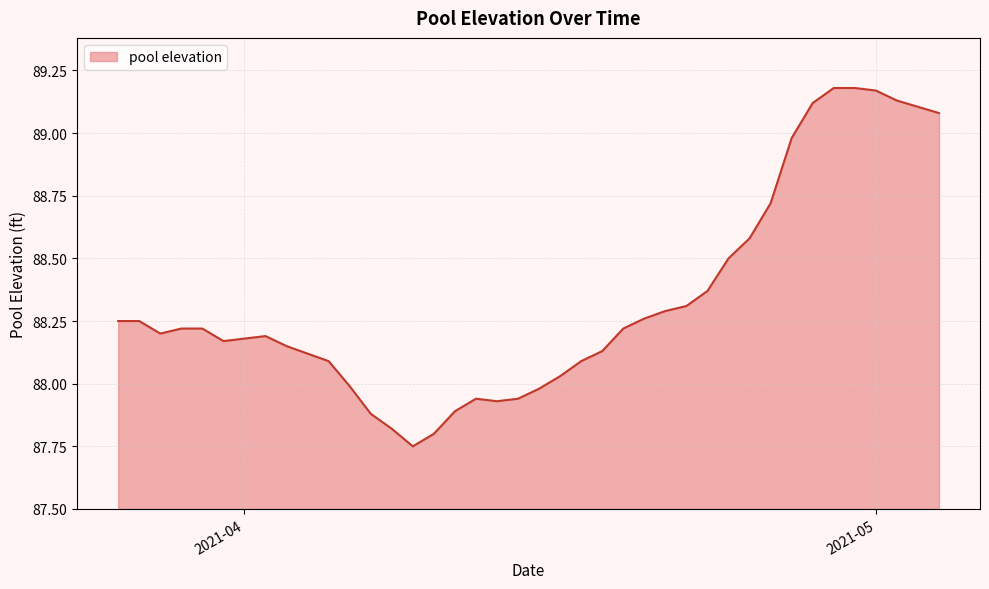

What is the difference between the maximum and minimum values?

1.4